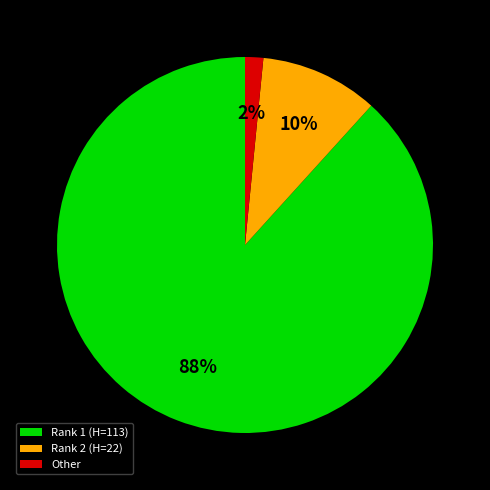

To the nearest percent, what is the average slice percentage?

33%